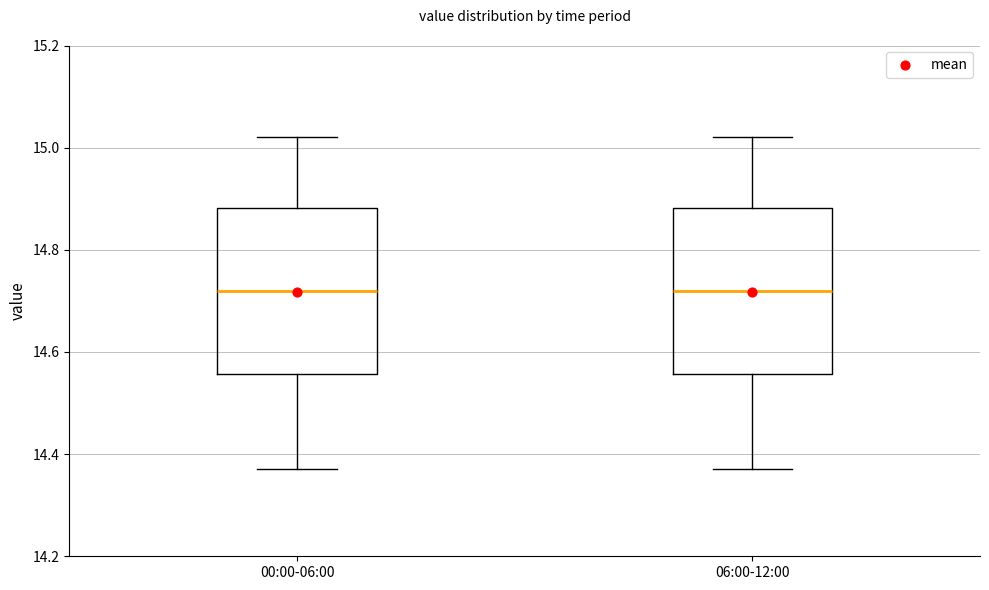

Reading left to right, transcribe this box plot: for each box, give where its median line is, the range the box spans, and where its two whiskers end, as read against the y-axis. The values are not printed on the chart, so give them approximately, as read against the axis.

00:00-06:00: median 14.72, box 14.56 to 14.88, whiskers 14.38 to 15.02
06:00-12:00: median 14.72, box 14.56 to 14.88, whiskers 14.38 to 15.02